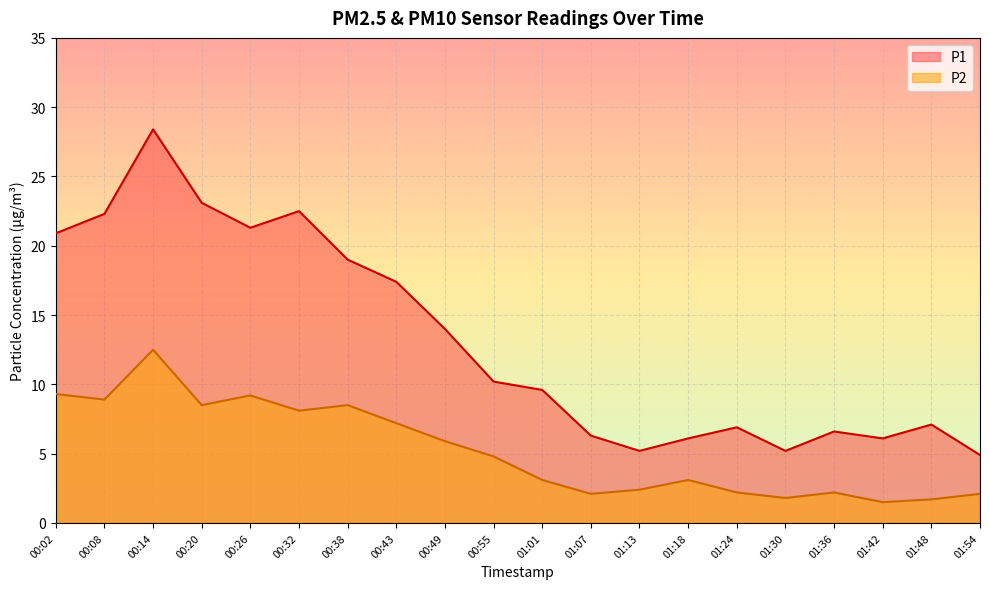

What is the minimum value for P2?

1.5